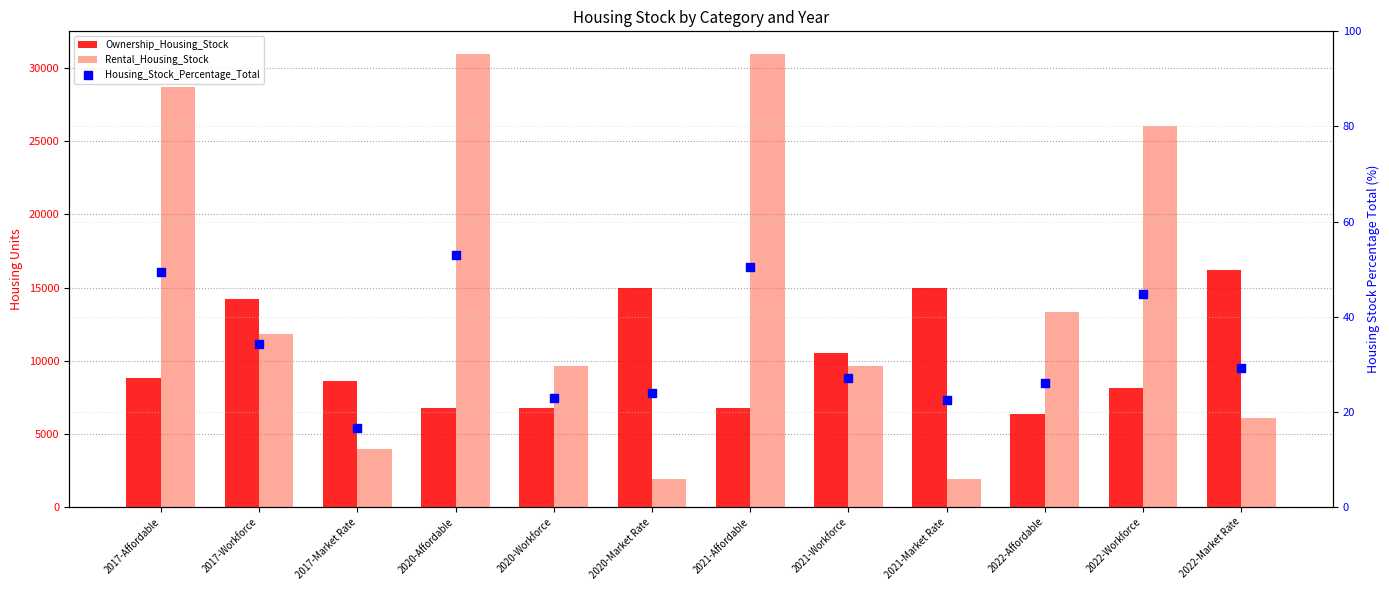

At how many categories does at least one series exceed 25754?

4